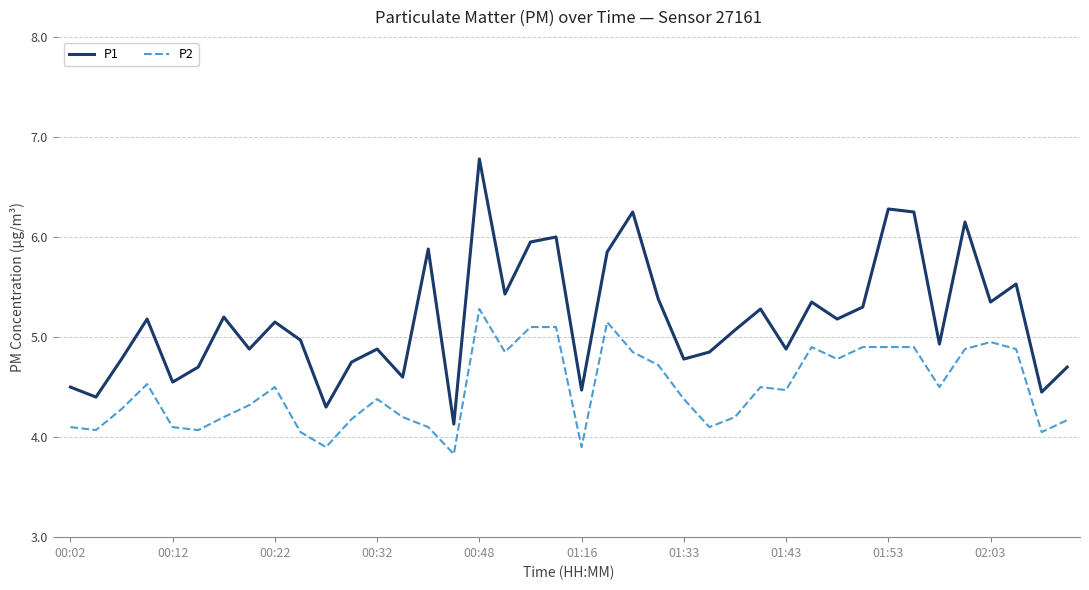

Which series has the largest range (max minus min)?

P1